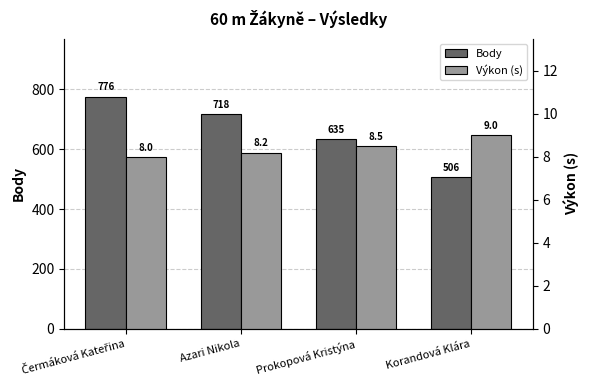

Which series has the widest spread of values?

Body